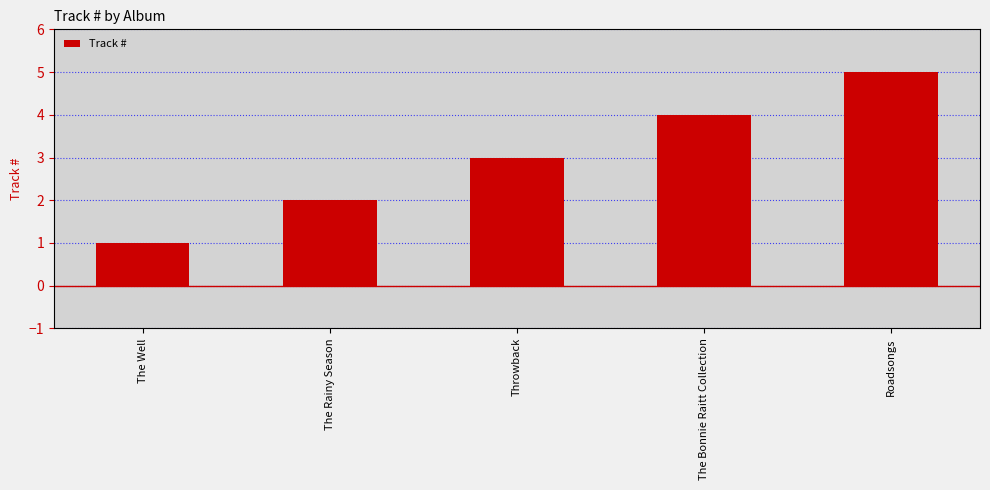

What is the difference between the maximum and minimum values?

4